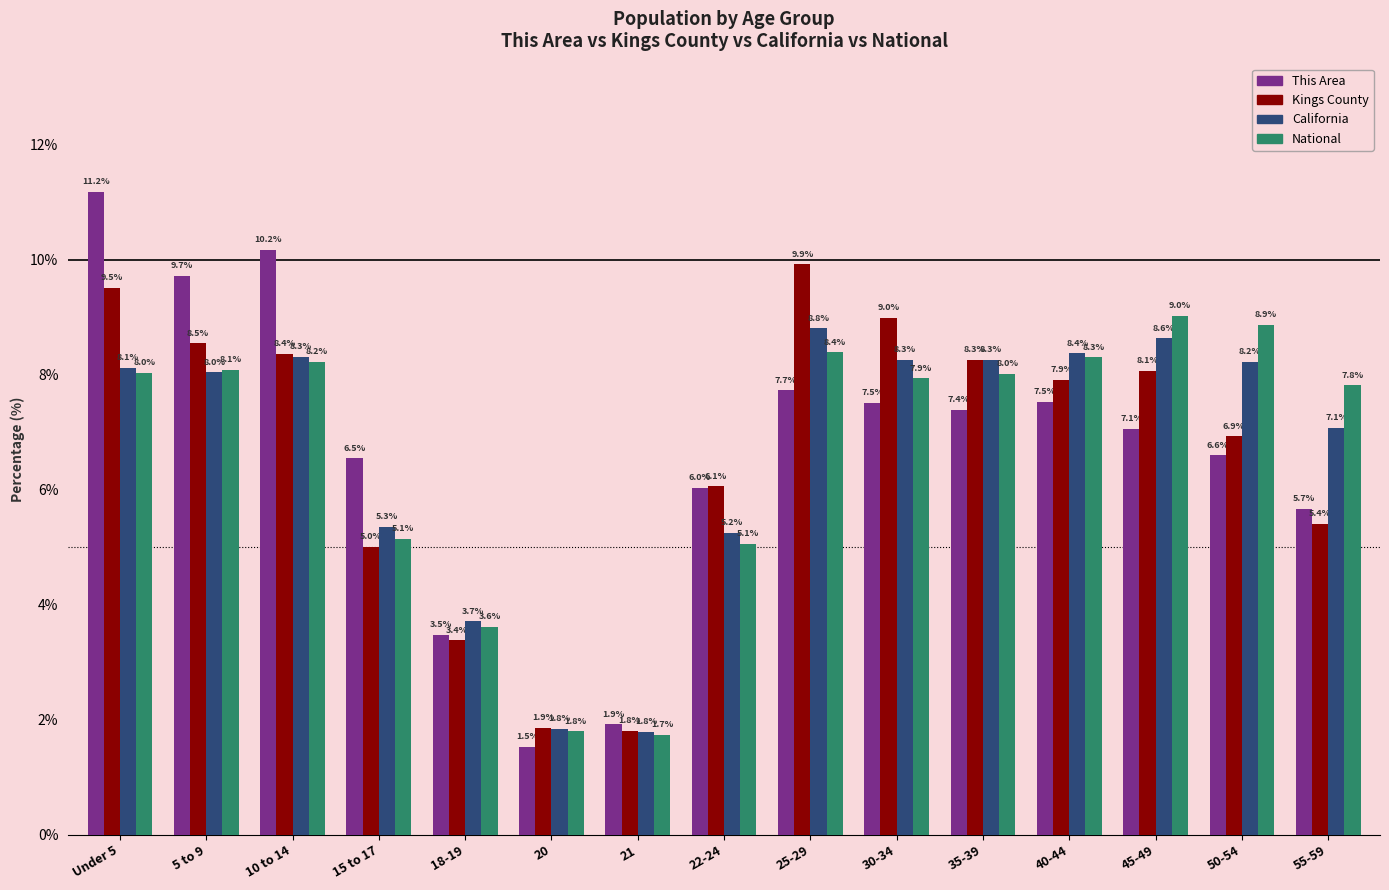

What are all the series names shown in the legend?

This Area, Kings County, California, National